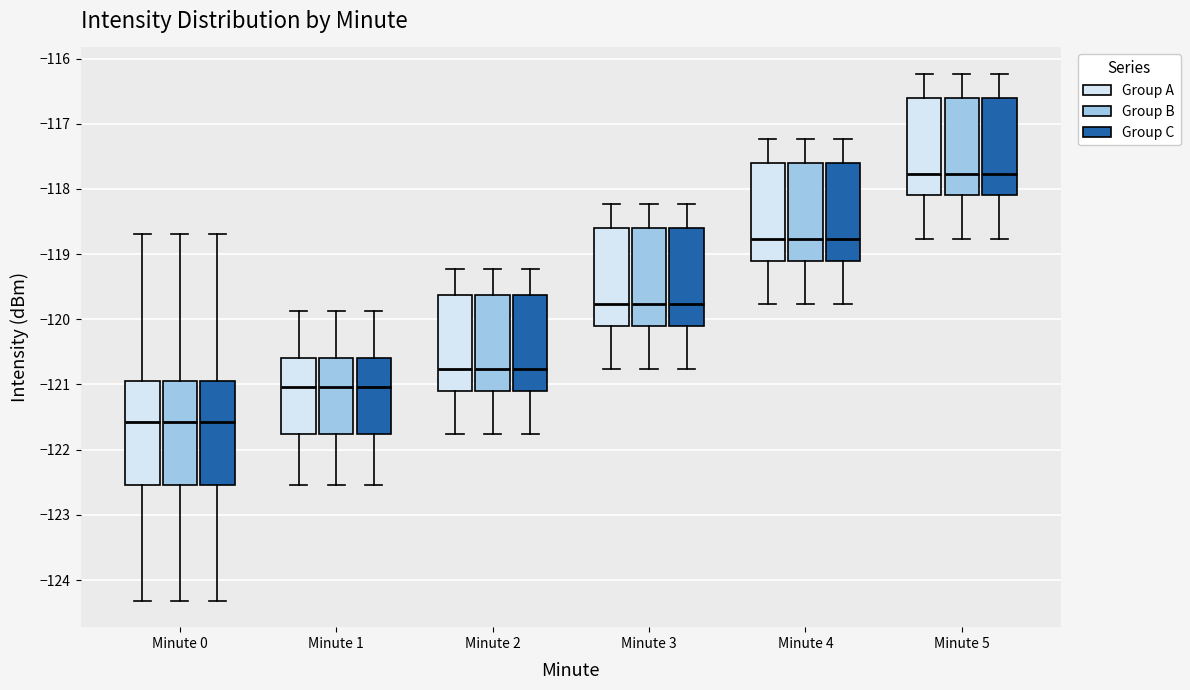

Reading left to right, read every box against the y-axis: the position of its median line, the range the box covers, and the ends of its whiskers. The values are not printed on the chart, so give them approximately, as read against the axis.

Minute 0 (Group A): median -121.6, box -122.5 to -120.9, whiskers -124.3 to -118.7
Minute 0 (Group B): median -121.6, box -122.5 to -120.9, whiskers -124.3 to -118.7
Minute 0 (Group C): median -121.6, box -122.5 to -120.9, whiskers -124.3 to -118.7
Minute 1 (Group A): median -121.0, box -121.8 to -120.6, whiskers -122.5 to -119.9
Minute 1 (Group B): median -121.0, box -121.8 to -120.6, whiskers -122.5 to -119.9
Minute 1 (Group C): median -121.0, box -121.8 to -120.6, whiskers -122.5 to -119.9
Minute 2 (Group A): median -120.8, box -121.1 to -119.6, whiskers -121.8 to -119.2
Minute 2 (Group B): median -120.8, box -121.1 to -119.6, whiskers -121.8 to -119.2
Minute 2 (Group C): median -120.8, box -121.1 to -119.6, whiskers -121.8 to -119.2
Minute 3 (Group A): median -119.8, box -120.1 to -118.6, whiskers -120.8 to -118.2
Minute 3 (Group B): median -119.8, box -120.1 to -118.6, whiskers -120.8 to -118.2
Minute 3 (Group C): median -119.8, box -120.1 to -118.6, whiskers -120.8 to -118.2
Minute 4 (Group A): median -118.8, box -119.1 to -117.6, whiskers -119.8 to -117.2
Minute 4 (Group B): median -118.8, box -119.1 to -117.6, whiskers -119.8 to -117.2
Minute 4 (Group C): median -118.8, box -119.1 to -117.6, whiskers -119.8 to -117.2
Minute 5 (Group A): median -117.8, box -118.1 to -116.6, whiskers -118.8 to -116.2
Minute 5 (Group B): median -117.8, box -118.1 to -116.6, whiskers -118.8 to -116.2
Minute 5 (Group C): median -117.8, box -118.1 to -116.6, whiskers -118.8 to -116.2